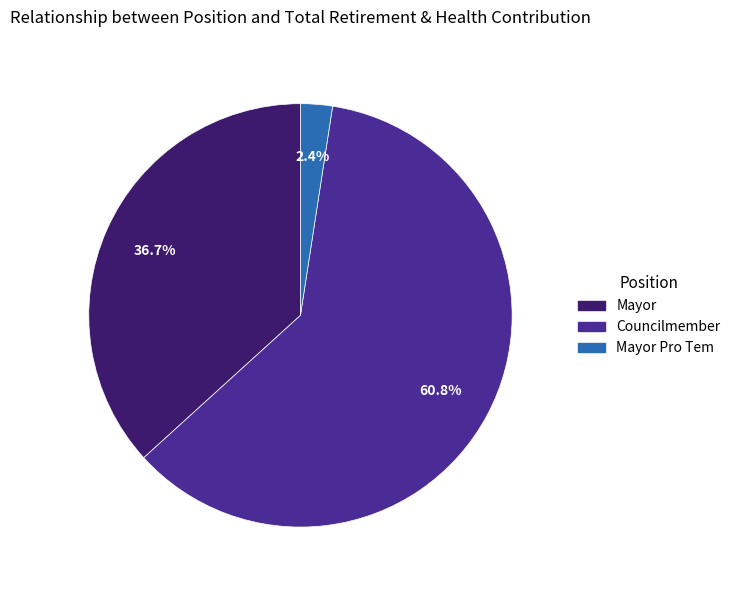

Is there a majority slice in this chart?

Yes